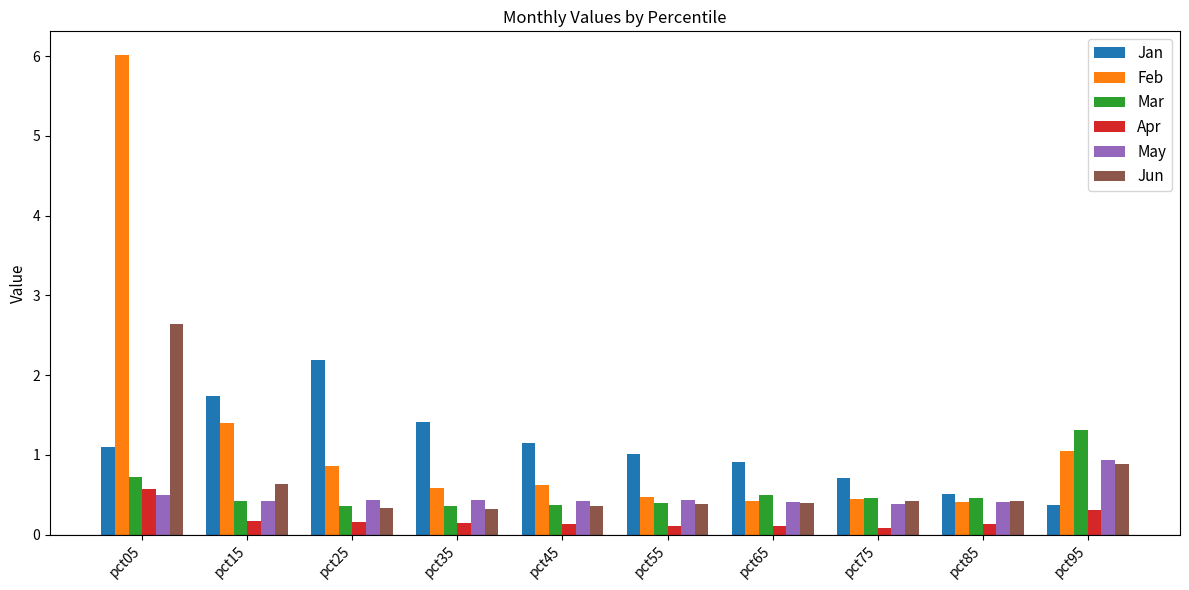

At which category is the sum across all series the highest?

pct05